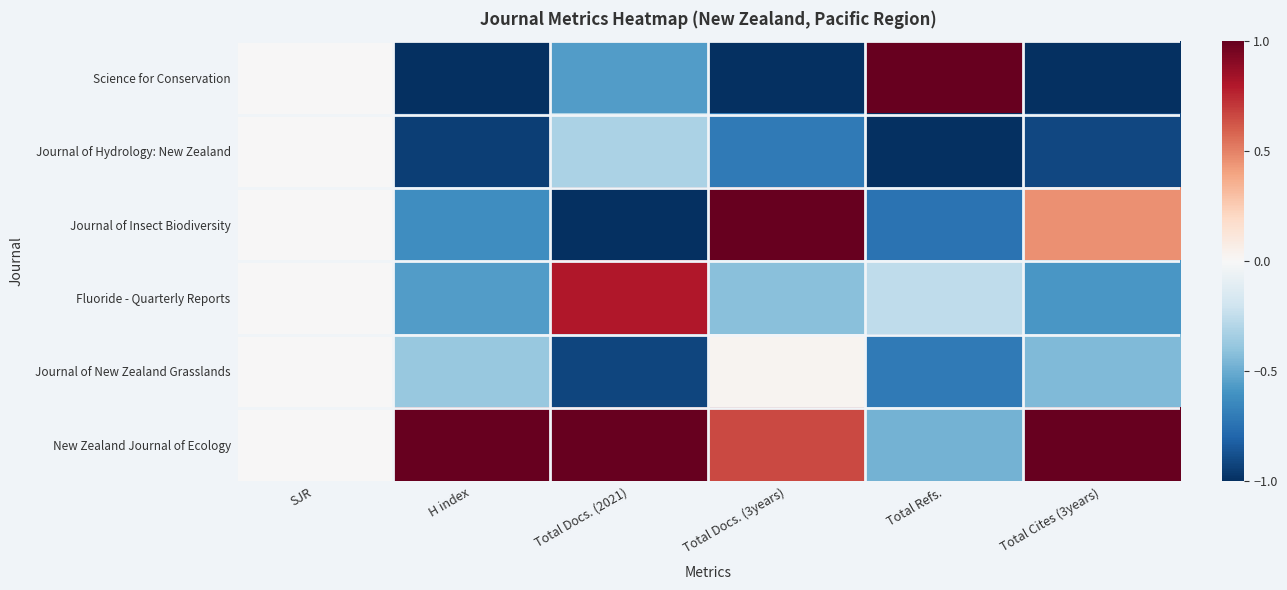

Count the number of data series in this chart.

6